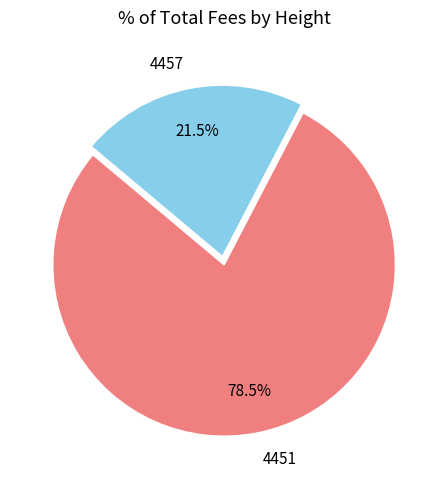

Does 4451 represent more than half of the total?

Yes